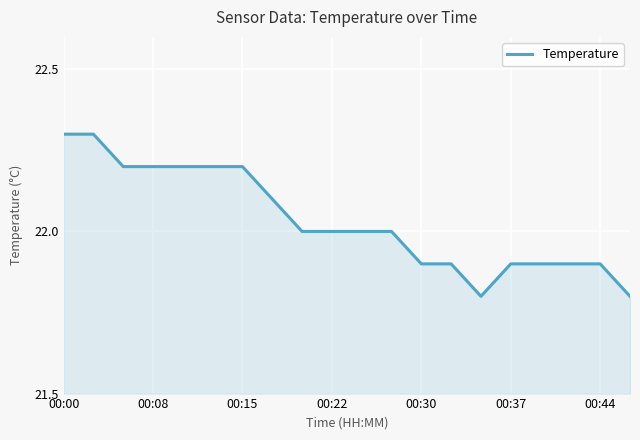

What is the smallest value displayed?

21.8